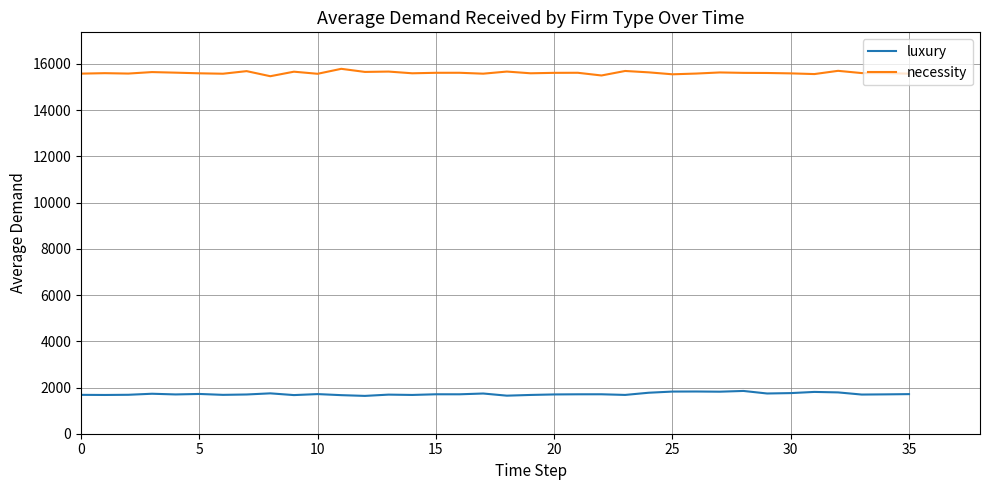

True or false: necessity and luxury cross at least once.

False